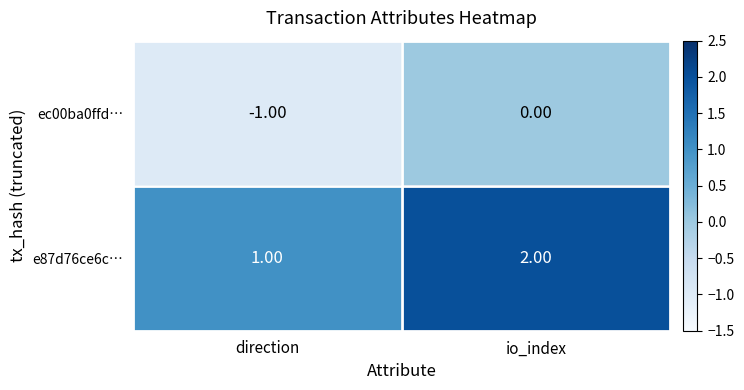

Which series has the largest total across all categories?

e87d76ce6c…